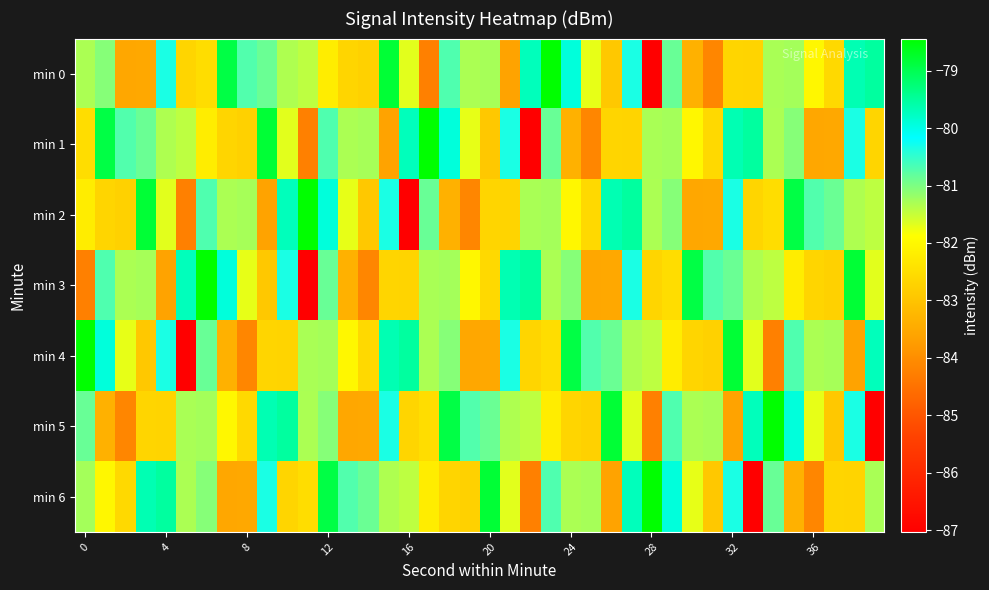

Which series has the largest total across all categories?

min 0